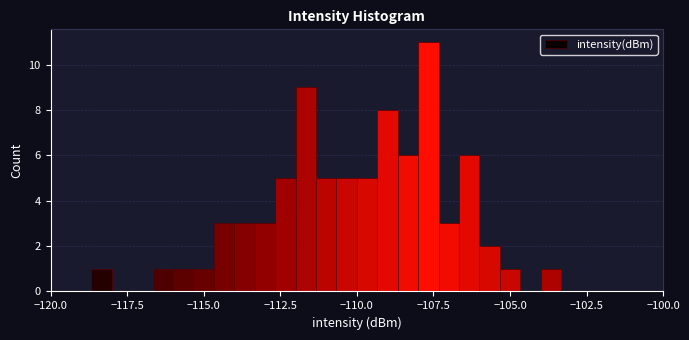

Read against the x-axis, roughly where is the centre of the tallest bar?

-107.5